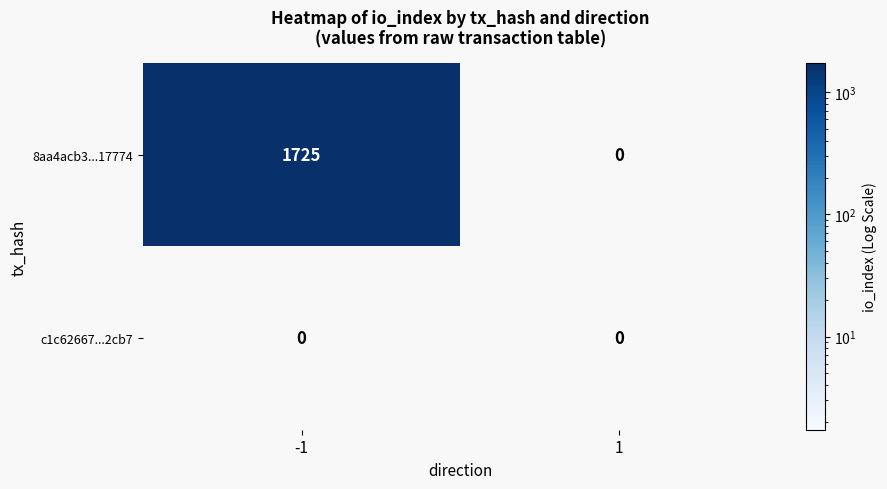

Which series changed the most between -1 and 1?

8aa4acb3...17774